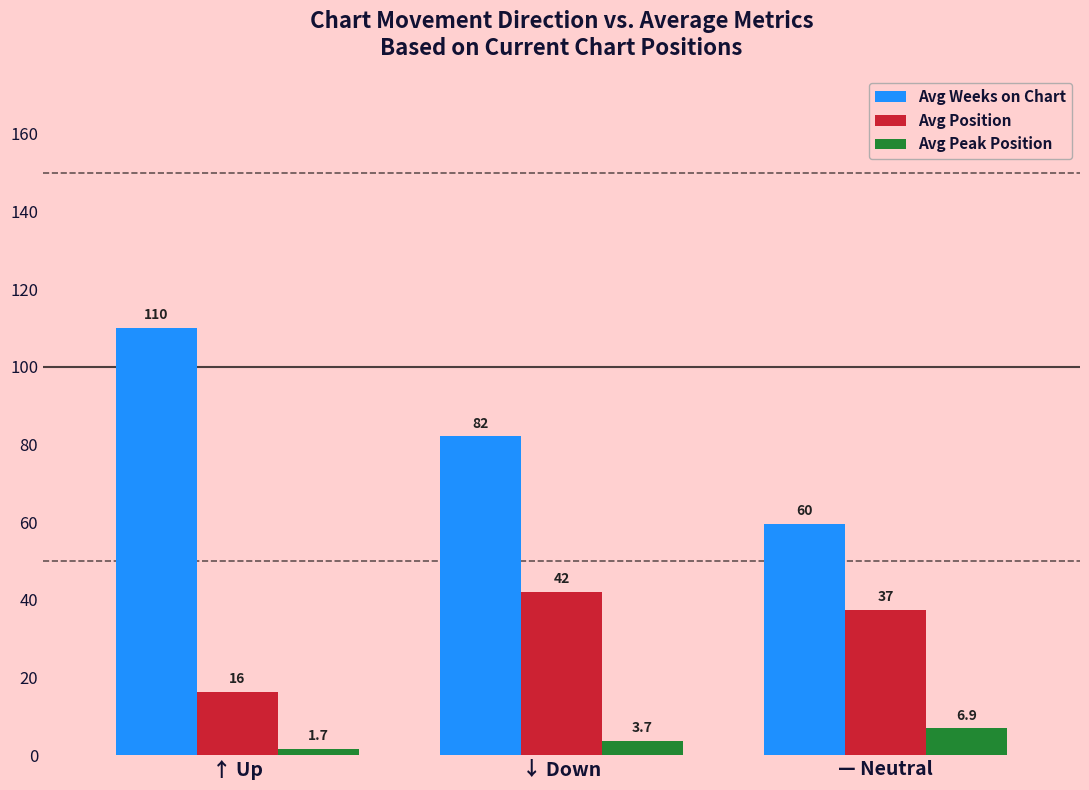

The value of Avg Position at — Neutral is 37.3. True or false?

True